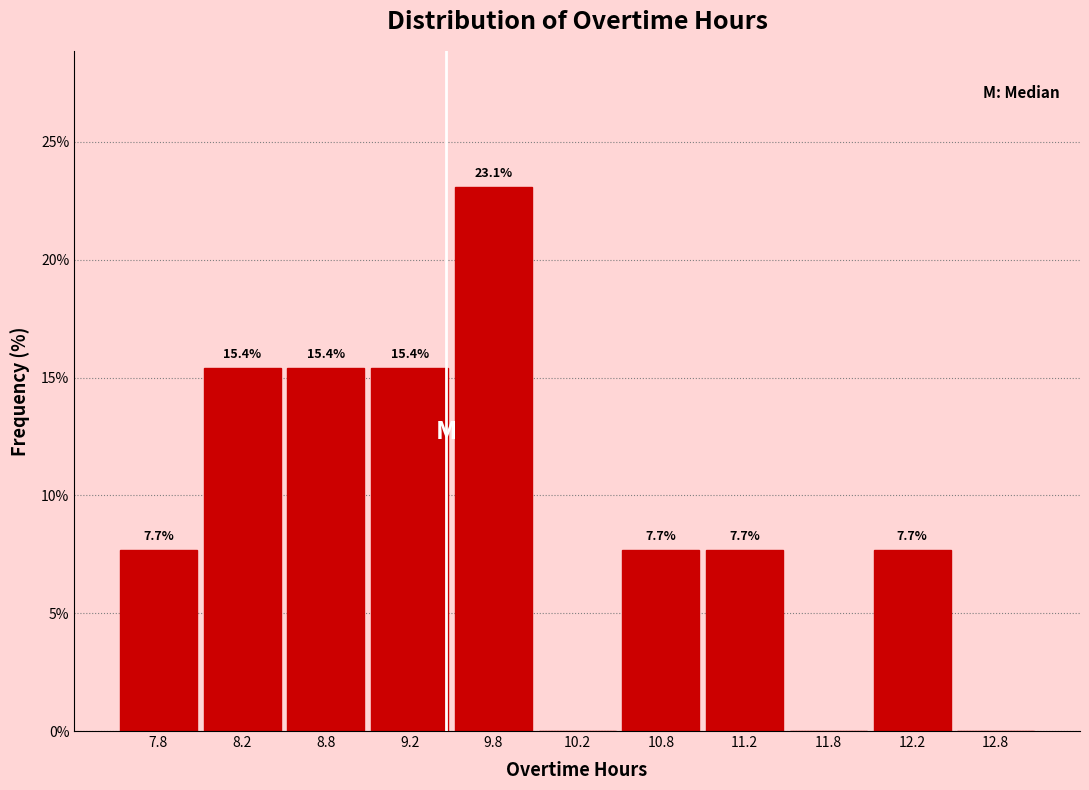

Over which range of the x-axis is the bar tallest?

9.5 to 10.0